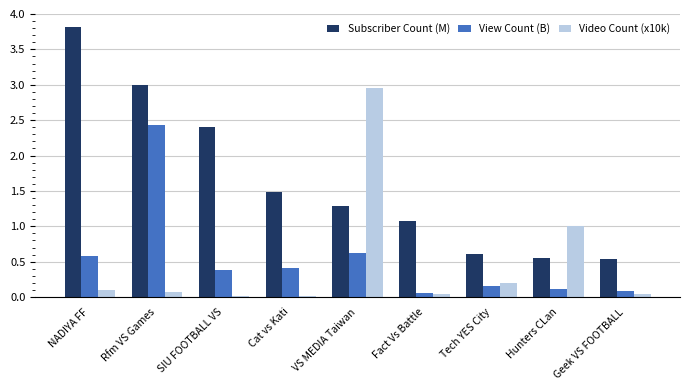

At which category is the sum across all series the highest?

Rfm VS Games